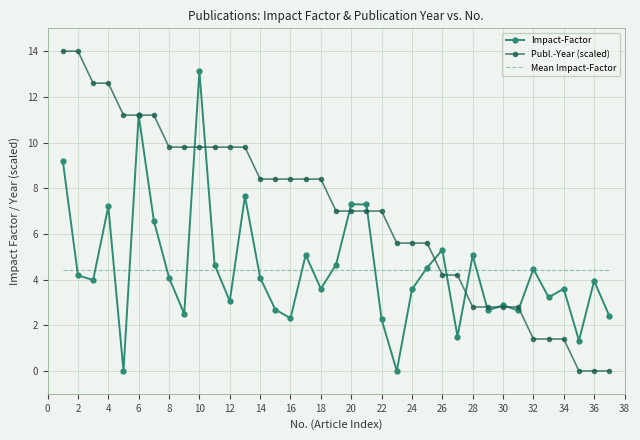

What is the maximum value for Publ.-Year (scaled)?

14.0